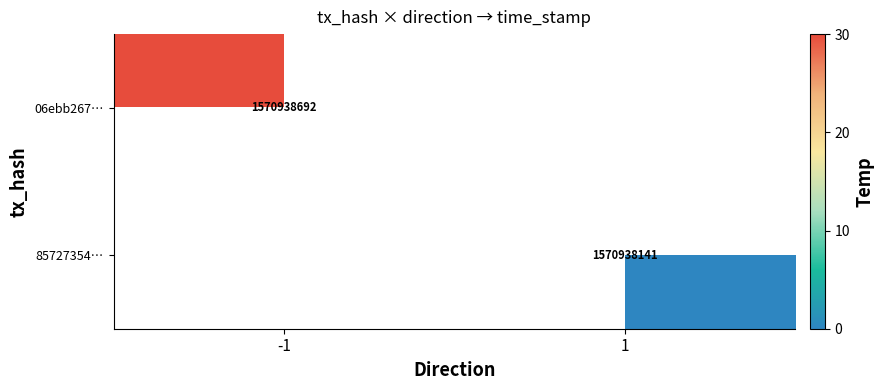

Which label corresponds to the smallest value in the chart?

1